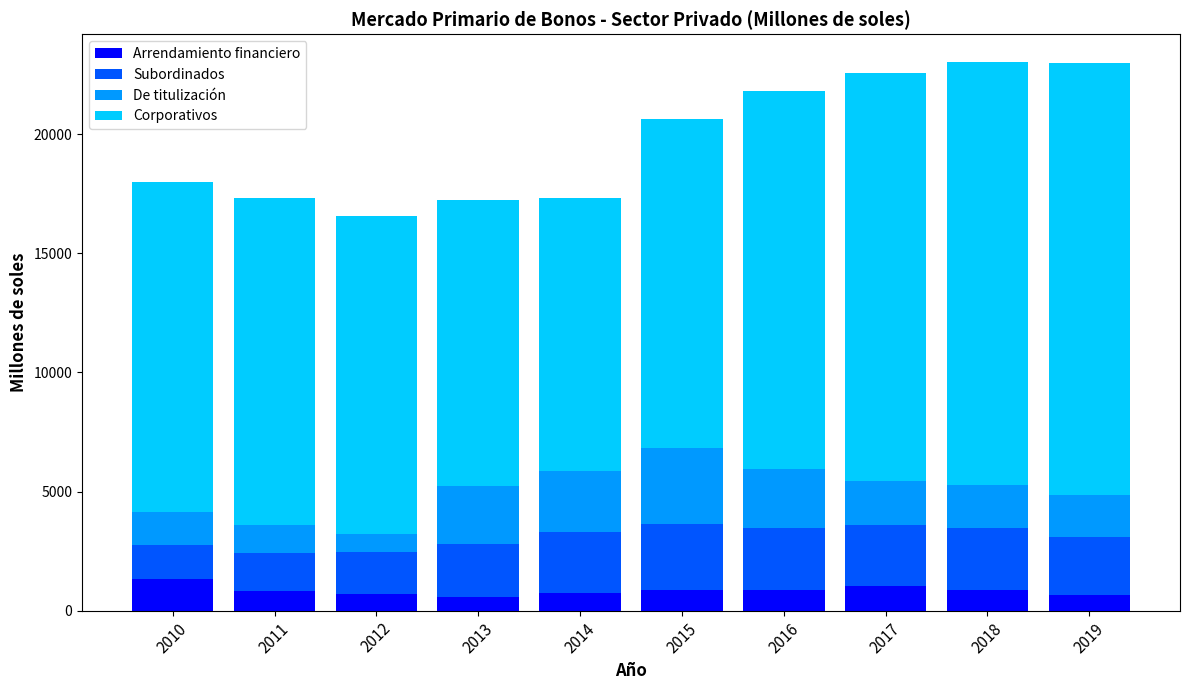

The value of Arrendamiento financiero at 2014 is 739.4. True or false?

True